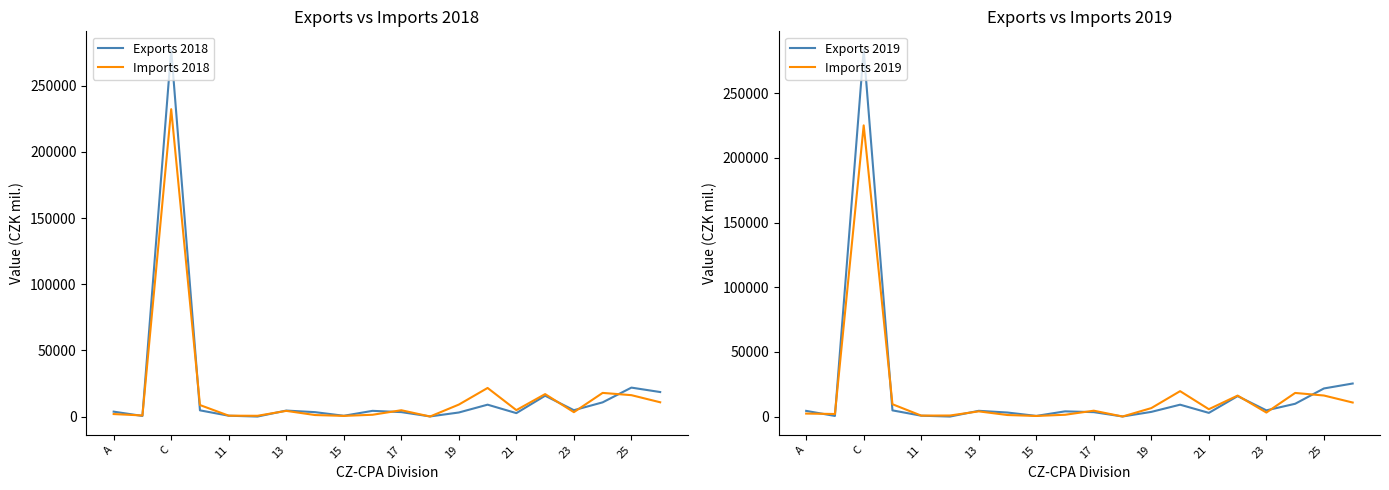

The value of Exports 2018 at C is 277299. True or false?

True